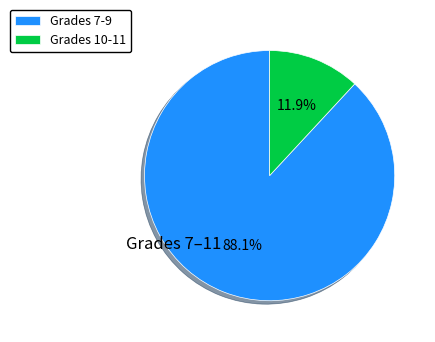

Combined, do Grades 10-11 and Grades 7-9 account for over 50%?

Yes